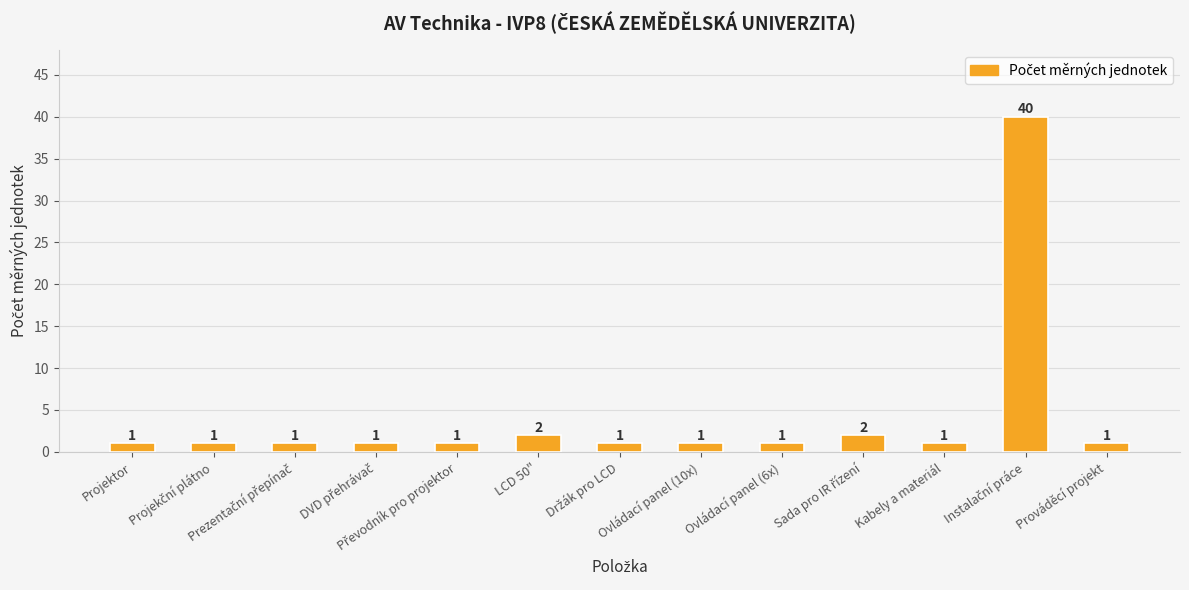

Reading left to right, list all the values displayed in this chart.

1	1	1	1	1	2	1	1	1	2	1	40	1